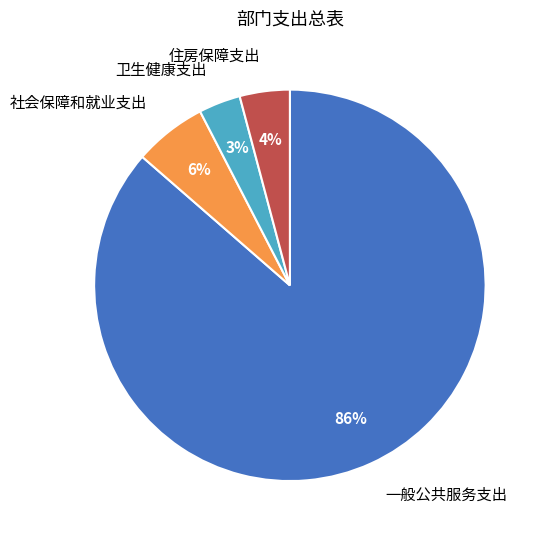

What is the smallest slice in the pie chart?

卫生健康支出